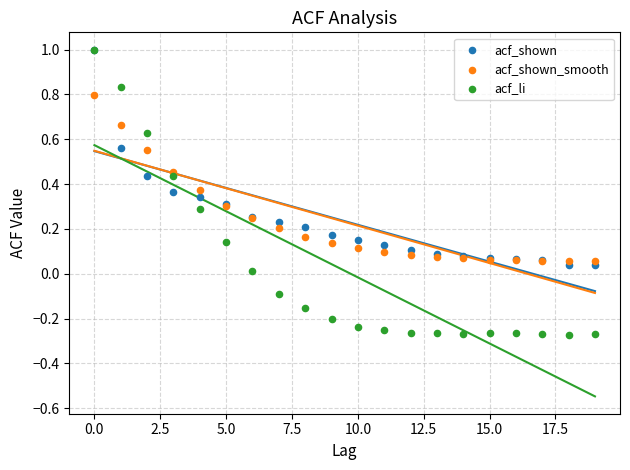

What are all the series names shown in the legend?

acf_shown, acf_shown_smooth, acf_li